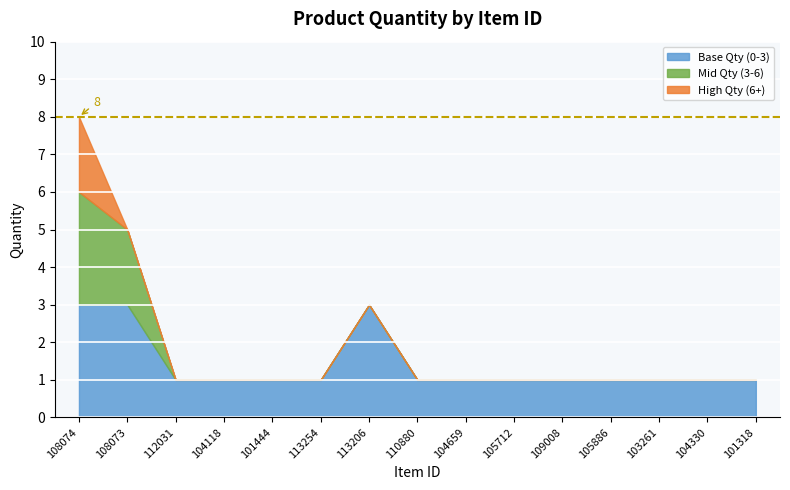

Count the values in the range 1 to 2.

12